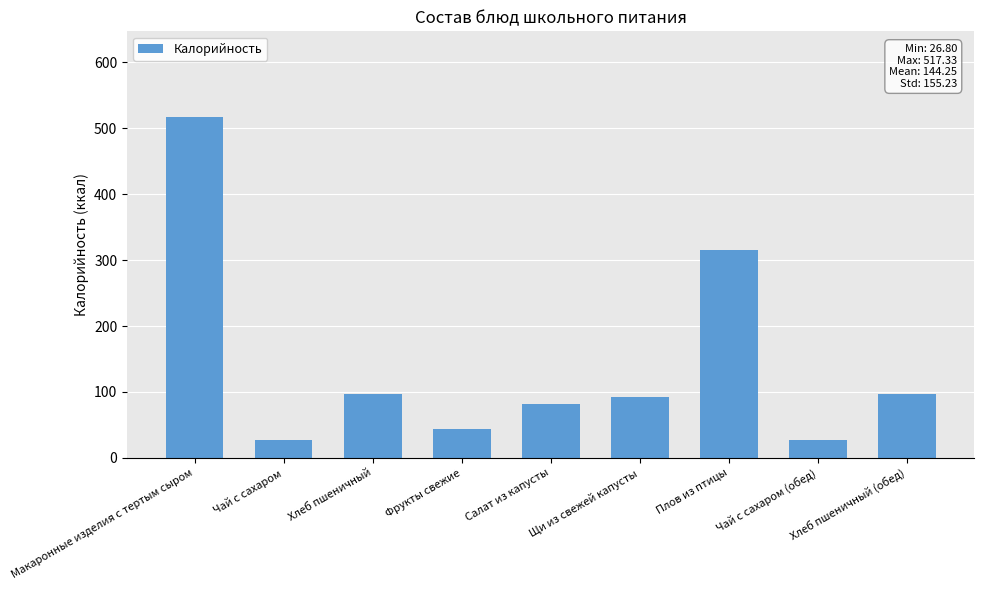

Reading left to right, list all the values displayed in this chart.

517.3	26.8	97.5	44.0	81.5	92.2	314.6	26.8	97.5